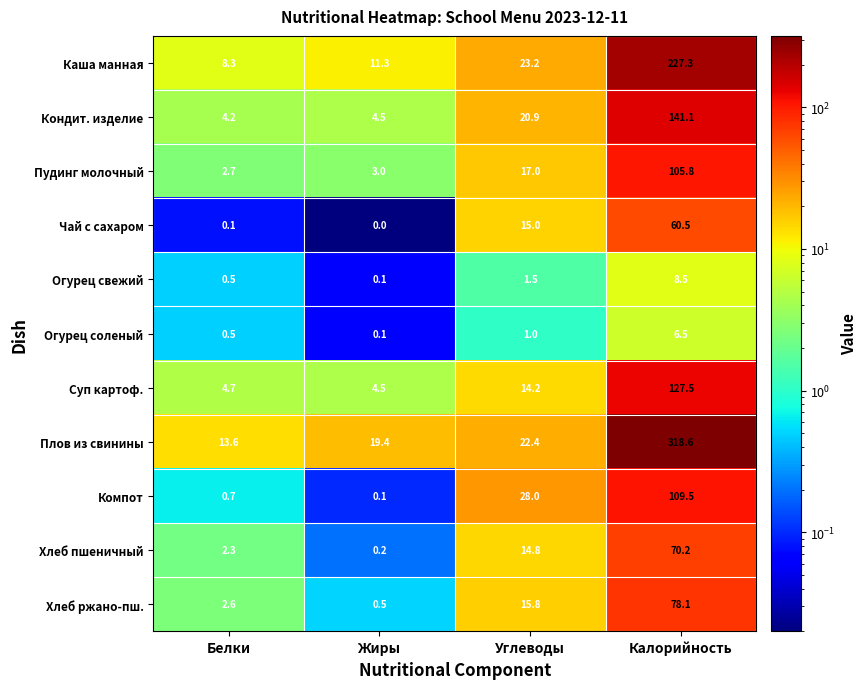

Which series has the largest total across all categories?

Плов из свинины